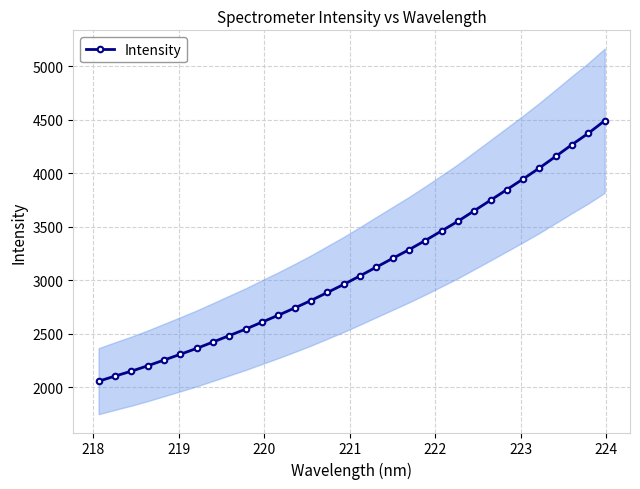

What is the difference between the maximum and minimum values?

2433.7